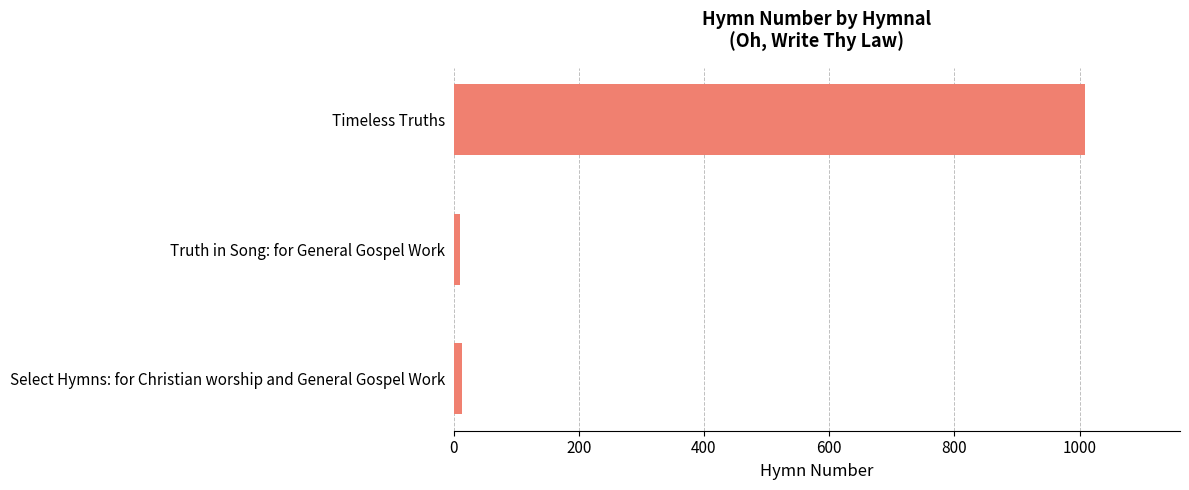

How many data points does each series have?

3